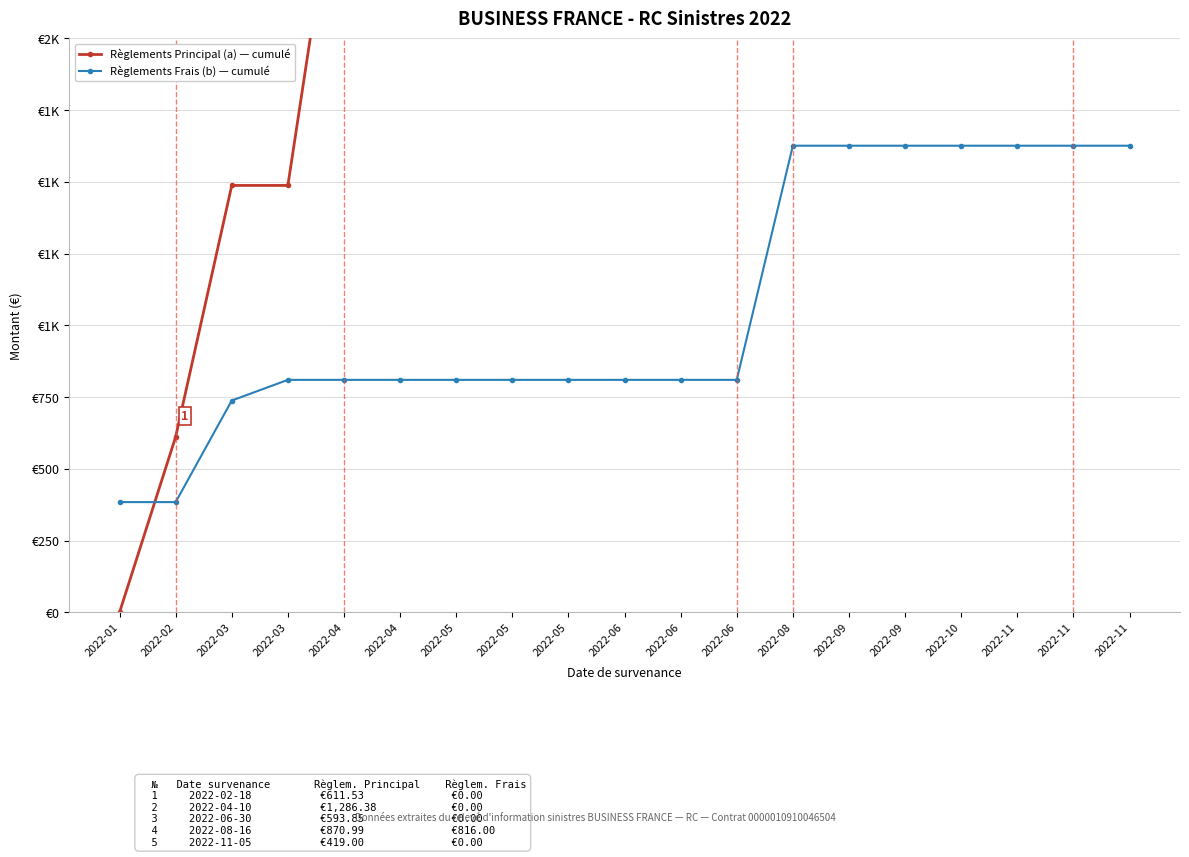

Reading left to right, what are all the values shown in this chart?

Règlements Principal (a) — cumulé: 2022-01=0.0	2022-02=611.5	2022-03=1487.5	2022-03=1487.5	2022-04=2773.9	2022-04=3269.3	2022-05=3269.3	2022-05=3269.3	2022-05=3269.3	2022-06=3269.3	2022-06=3568.3	2022-06=4162.2	2022-08=5033.1	2022-09=5298.0	2022-09=5298.0	2022-10=5298.0	2022-11=5298.0	2022-11=5717.0	2022-11=5717.0
Règlements Frais (b) — cumulé: 2022-01=384.0	2022-02=384.0	2022-03=738.0	2022-03=810.0	2022-04=810.0	2022-04=810.0	2022-05=810.0	2022-05=810.0	2022-05=810.0	2022-06=810.0	2022-06=810.0	2022-06=810.0	2022-08=1626.0	2022-09=1626.0	2022-09=1626.0	2022-10=1626.0	2022-11=1626.0	2022-11=1626.0	2022-11=1626.0